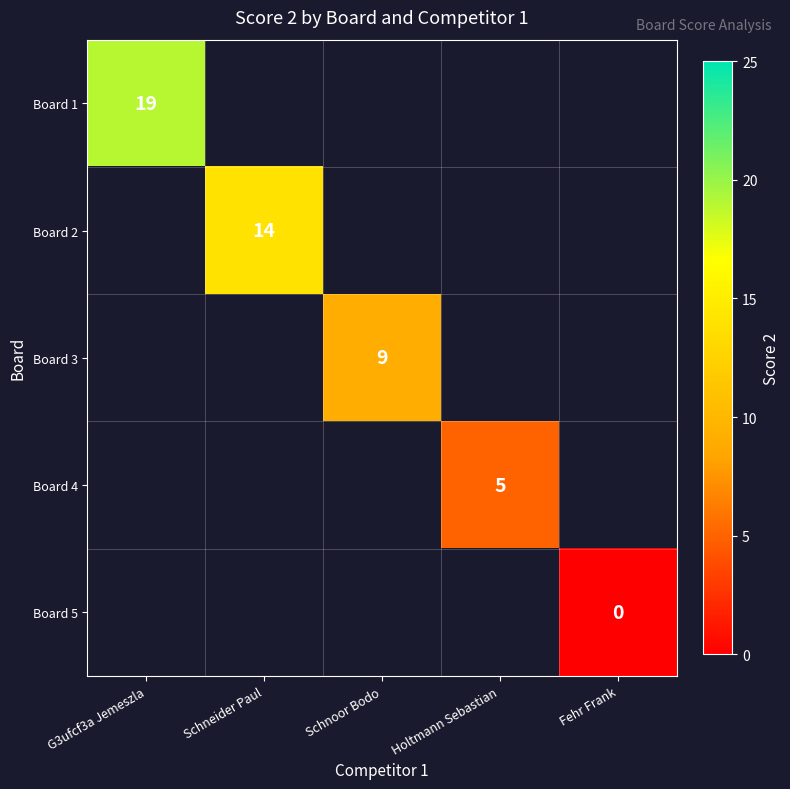

Which label corresponds to the smallest value in the chart?

Fehr Frank